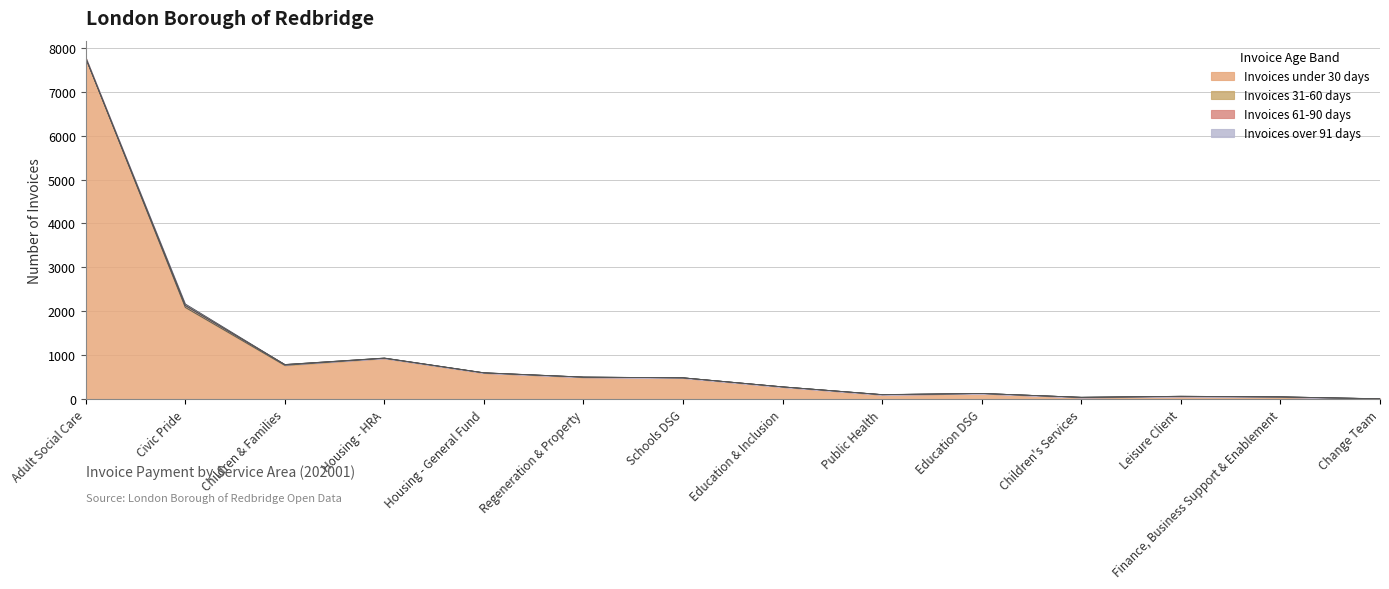

How many times do Invoices over 91 days and Invoices 31-60 days cross each other?

1